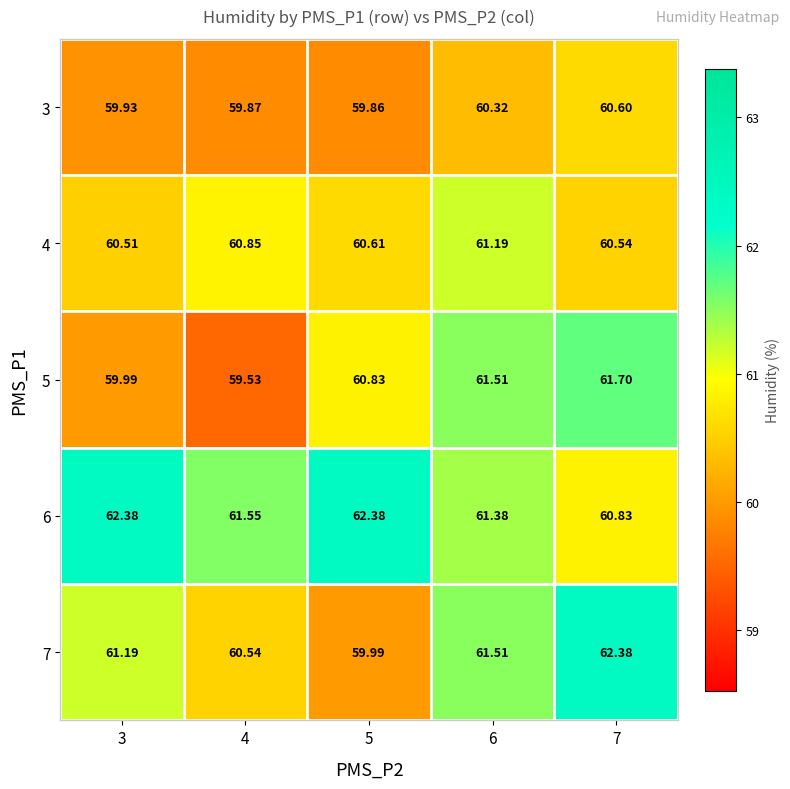

Is the value of 5 at 4 greater than the value of 6 at 6?

No